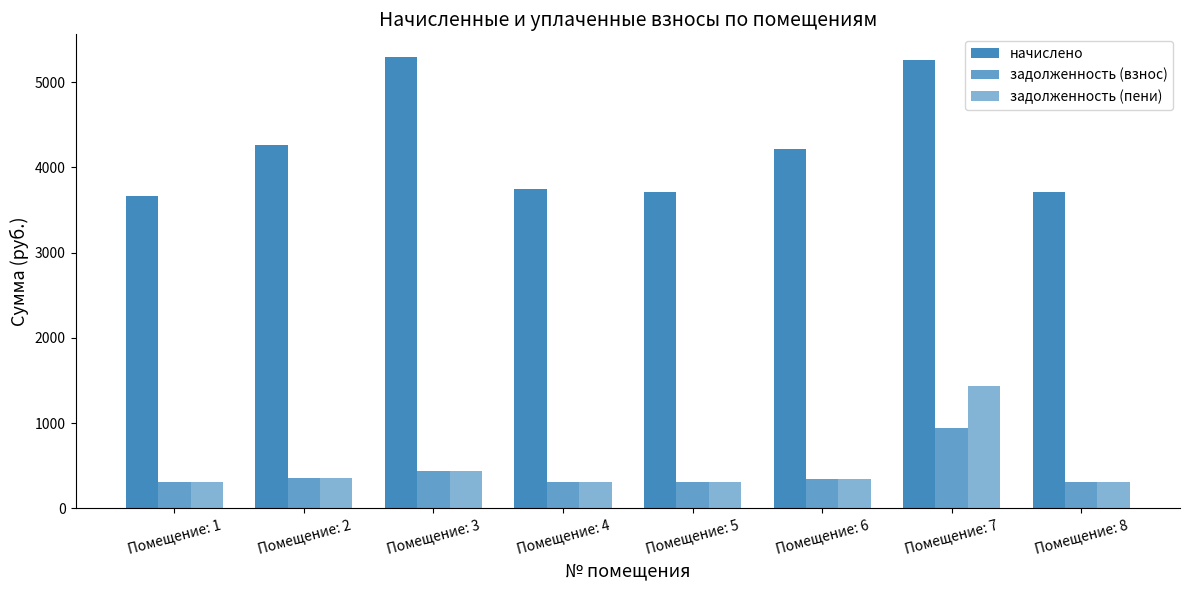

What is the highest value of the начислено series?

5295.5